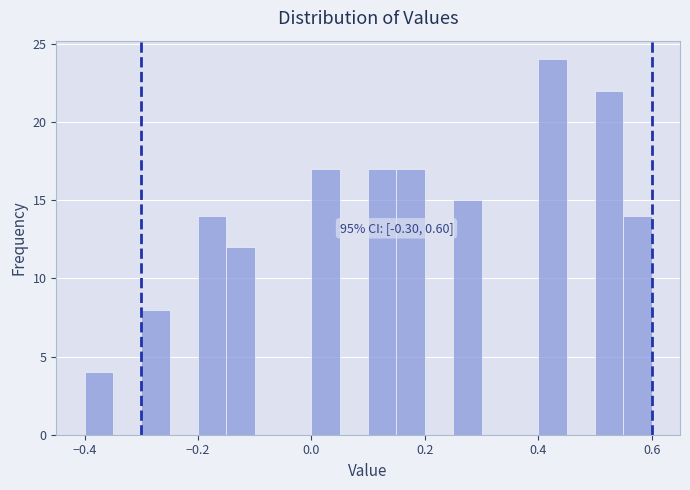

Read against the x-axis, roughly where is the centre of the tallest bar?

0.42